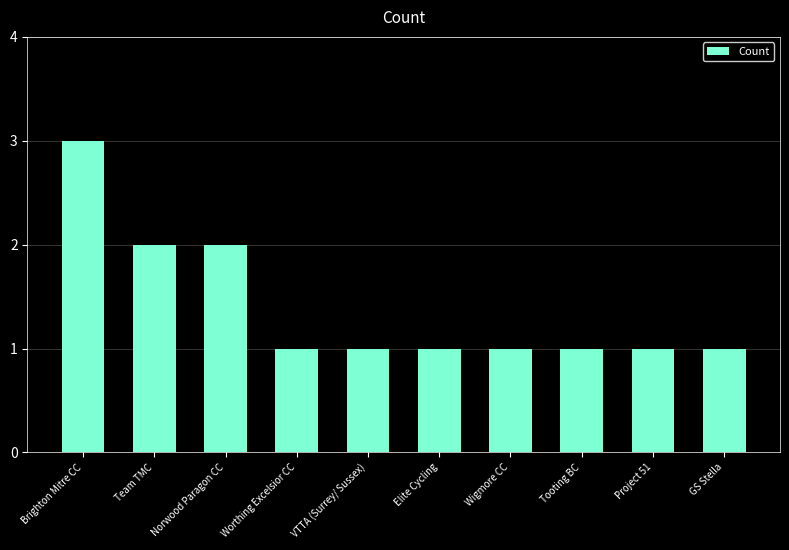

Approximately how many times larger is the value at GS Stella compared to Team TMC?

0.5